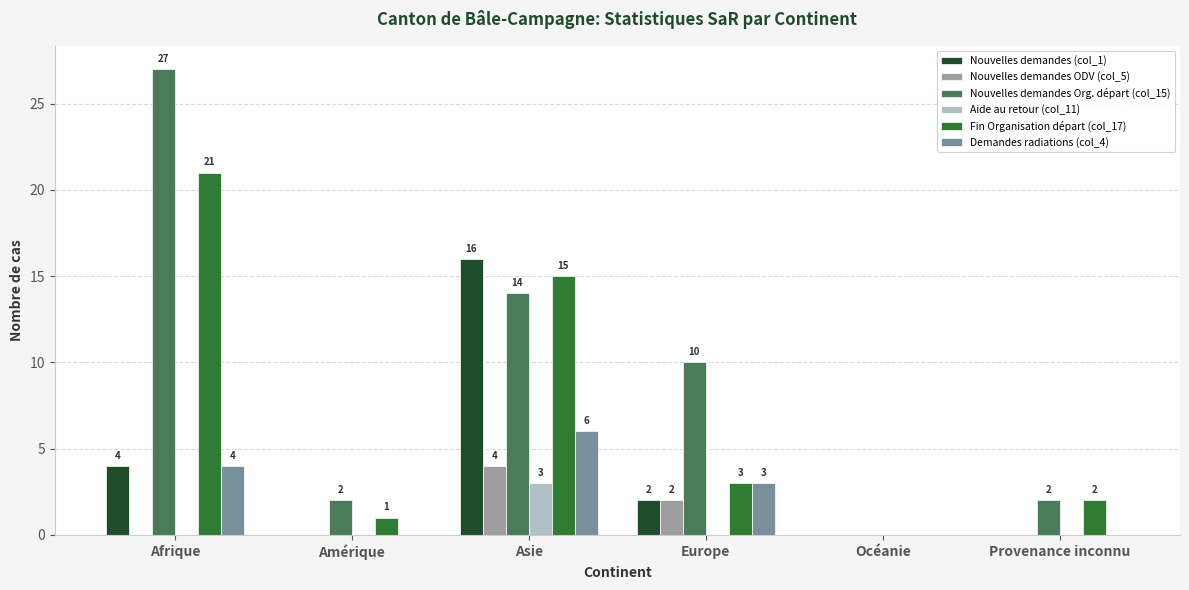

Which series has the largest total across all categories?

Nouvelles demandes Org. départ (col_15)